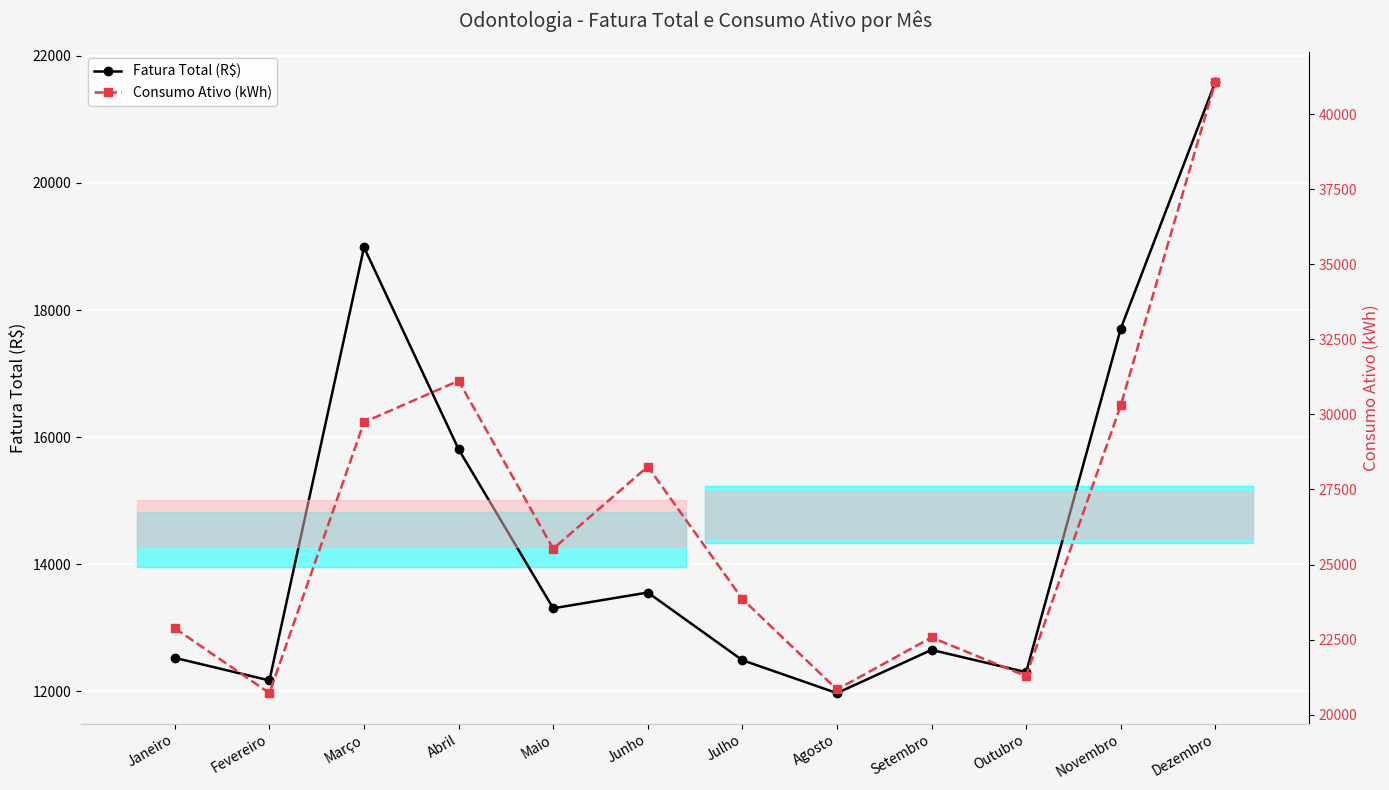

What is the highest value of the Fatura Total (R$) series?

21586.9